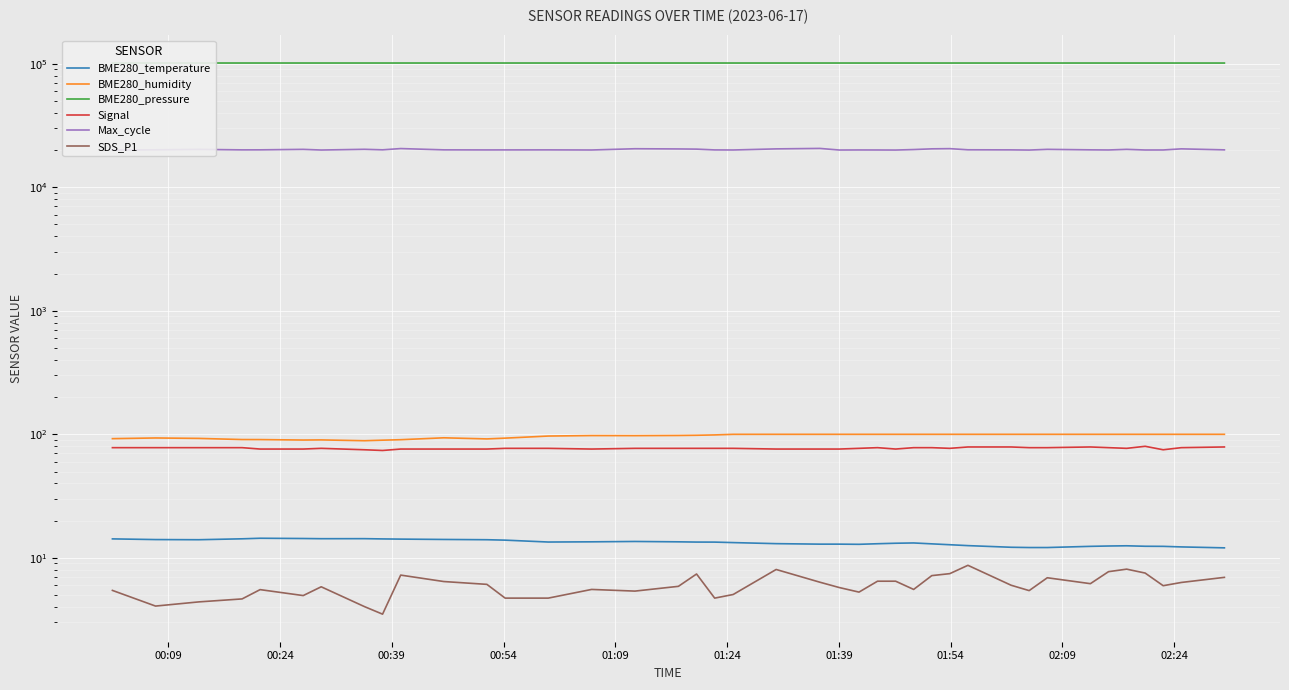

What is the difference between the maximum and second lowest values in the SDS_P1 series?

4.7